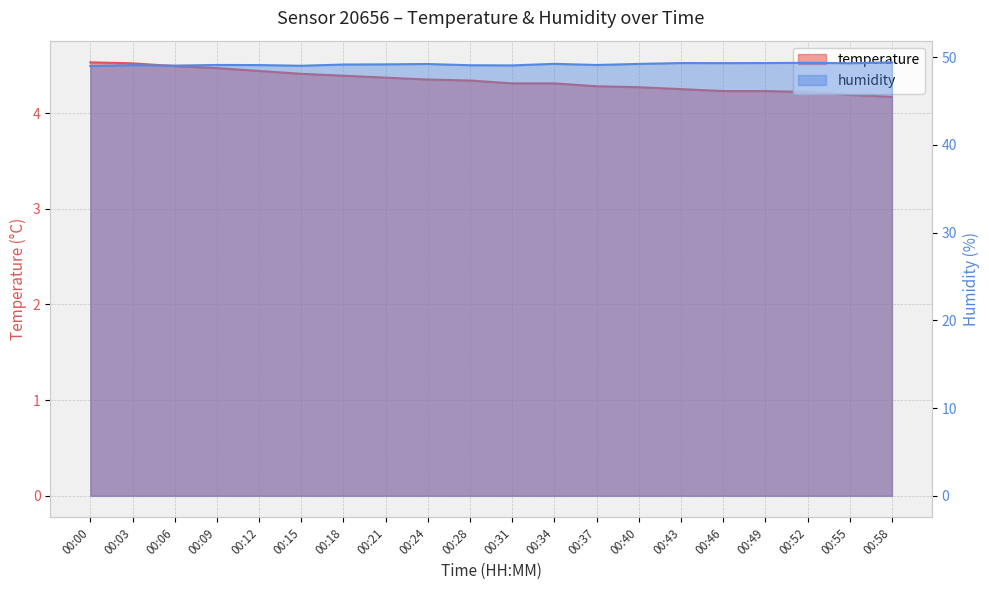

At 00:06, list the series in order from smallest to largest.

temperature, humidity